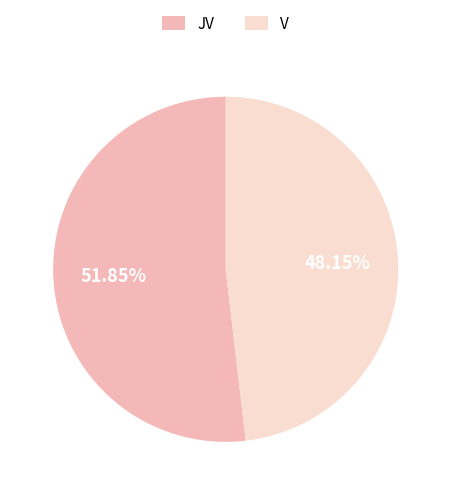

What is the majority slice?

JV